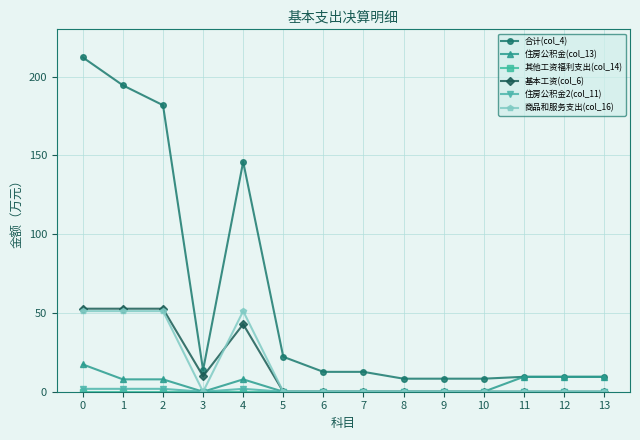

Which series has the largest range (max minus min)?

合计(col_4)